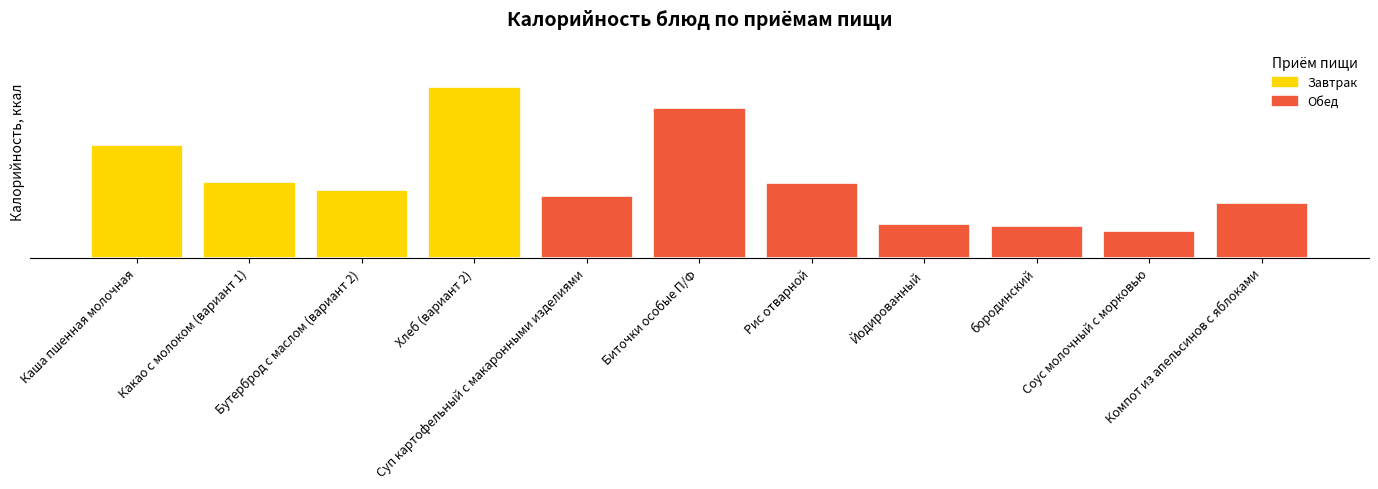

What is the ratio of the value at Каша пшенная молочная to the value at Биточки особые П/Ф?

0.8